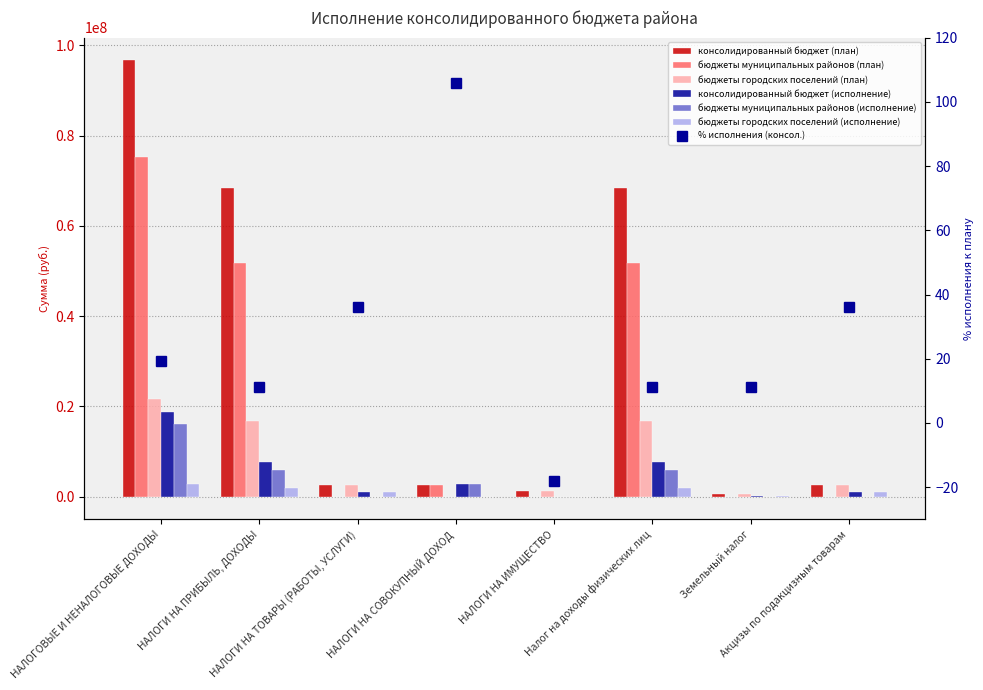

What is the maximum value for бюджеты городских поселений (план)?

21531940.0